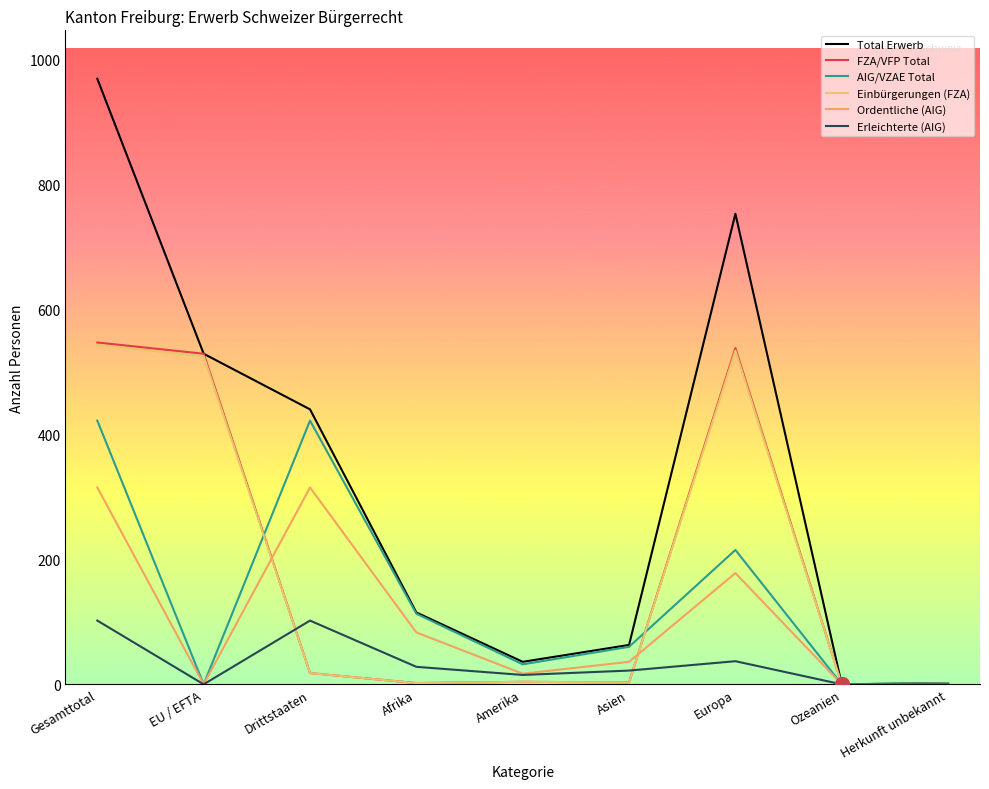

Does the chart have visible grid lines?

No